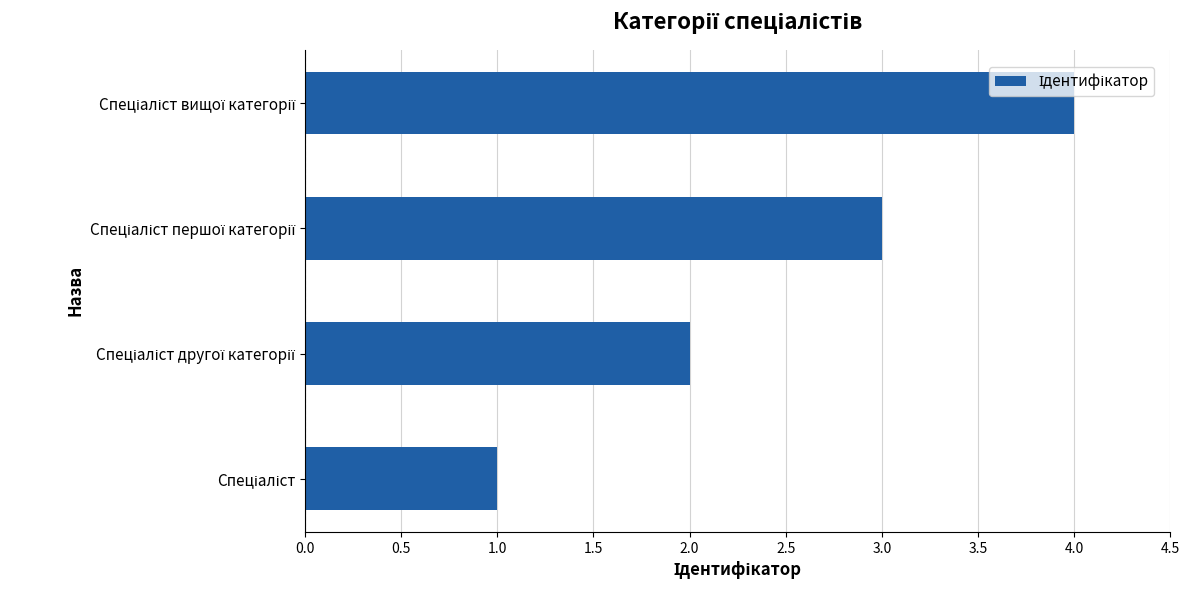

What is the greatest value displayed?

4